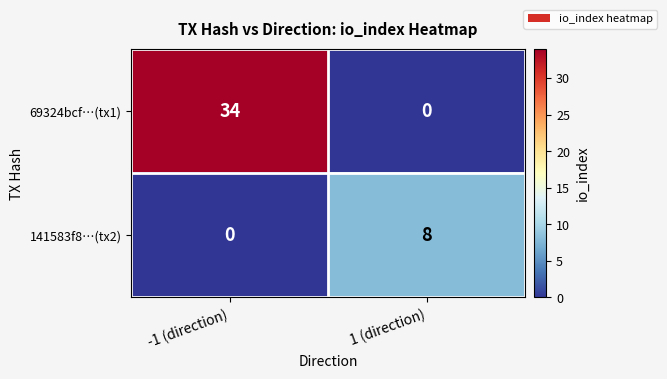

What is the total value across all series at 1 (direction)?

8